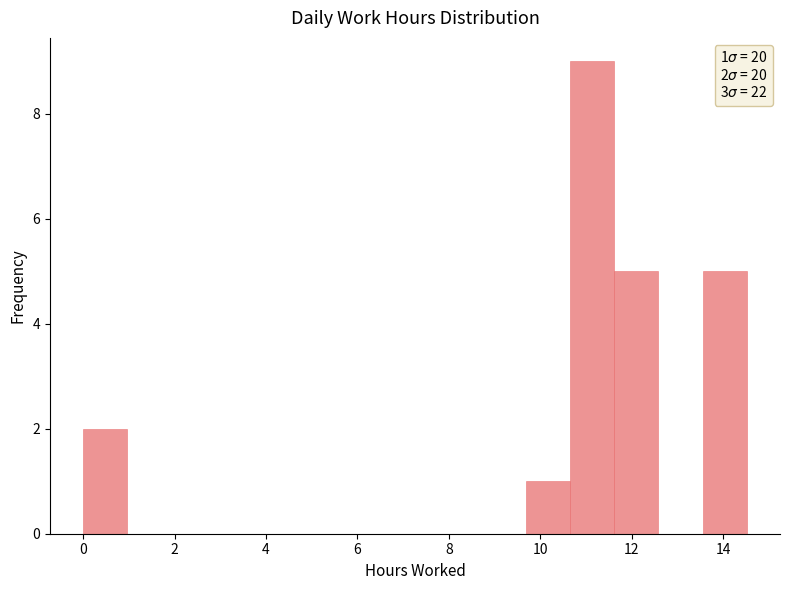

Which range on the x-axis has the tallest bar?

10.6 to 11.6